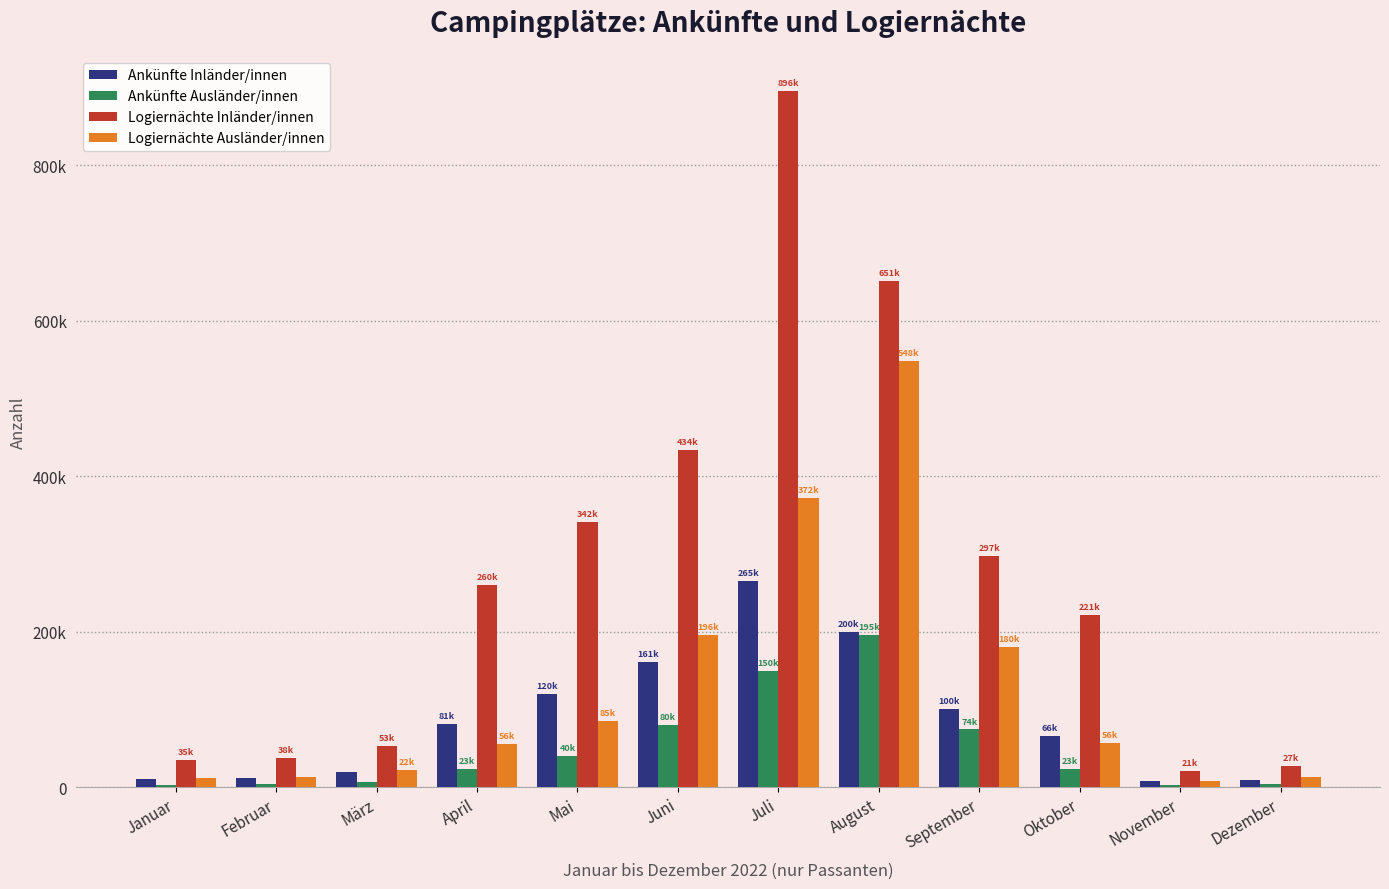

Which category has the highest value in the Logiernächte Ausländer/innen series?

August